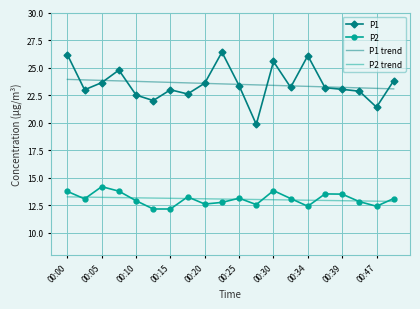

True or false: P2 and P1 cross at least once.

False